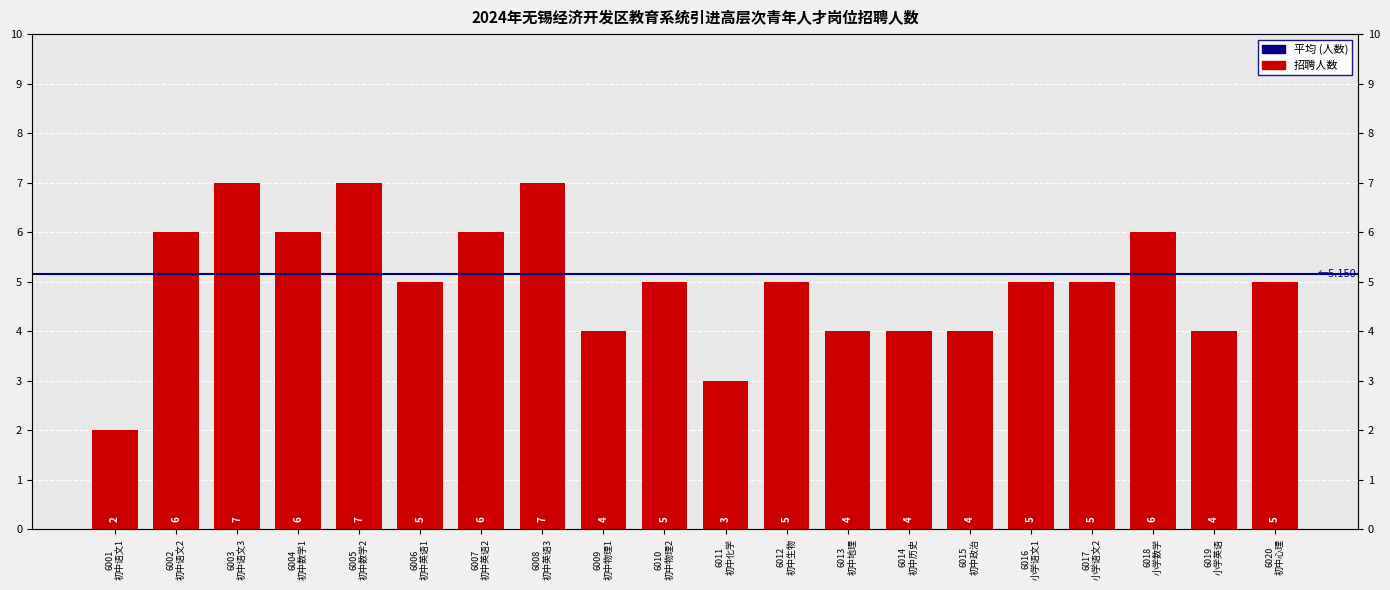

Is it true that the value at 6020 初中心理 is 2?

False